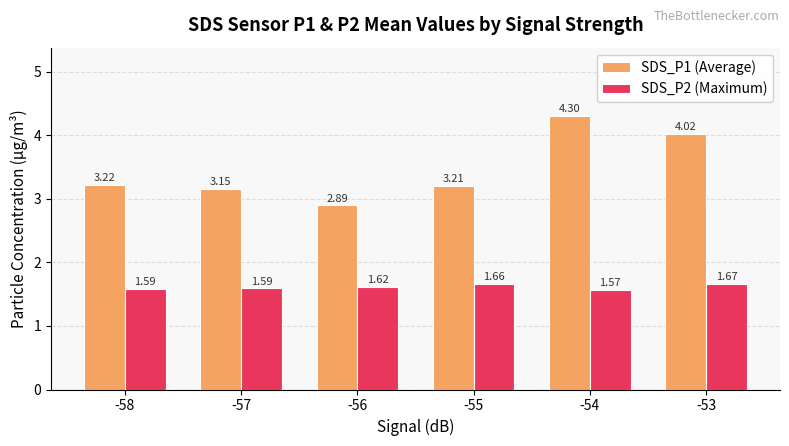

Where is SDS_P1 (Average) nearest to the value 3?

-56